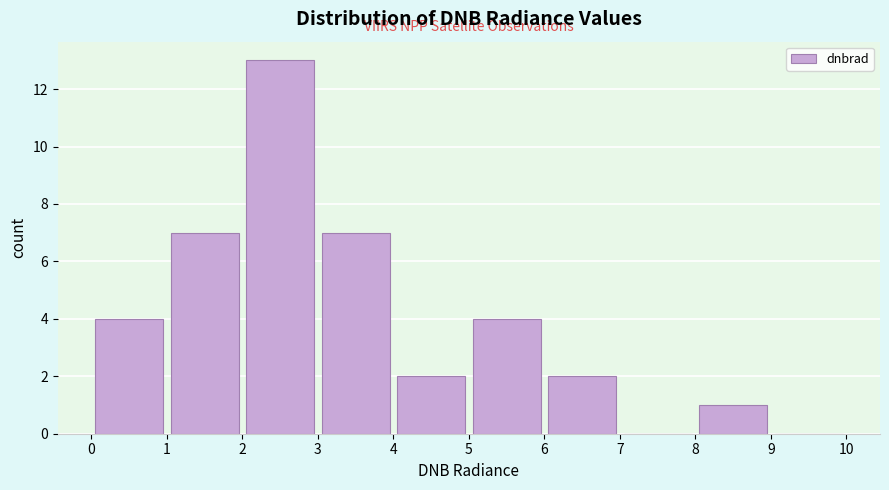

Over which range of the x-axis is the bar tallest?

2 to 3